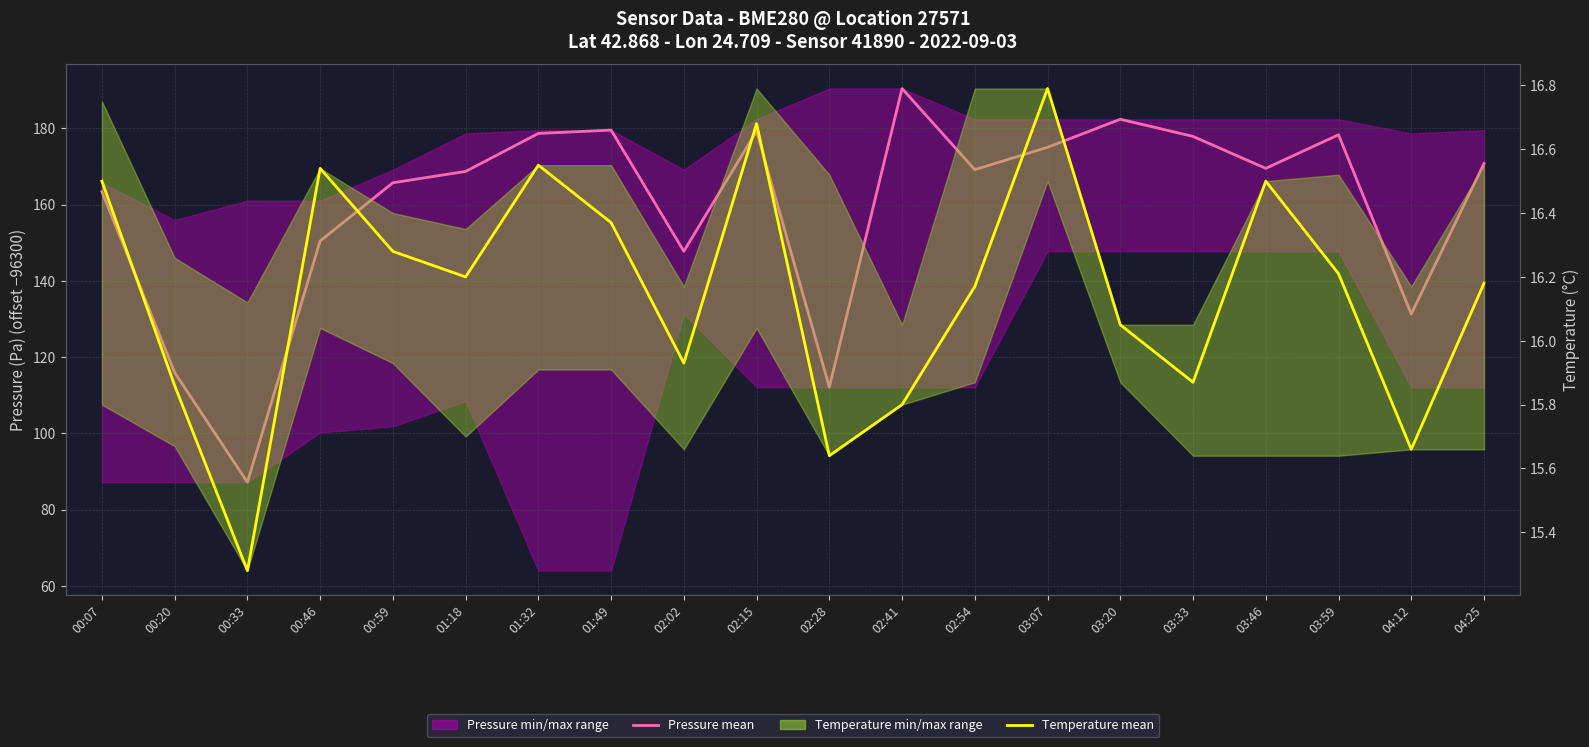

Is the value of Pressure (mean) at 01:49 greater than the value of Temperature (mean) at 03:07?

Yes